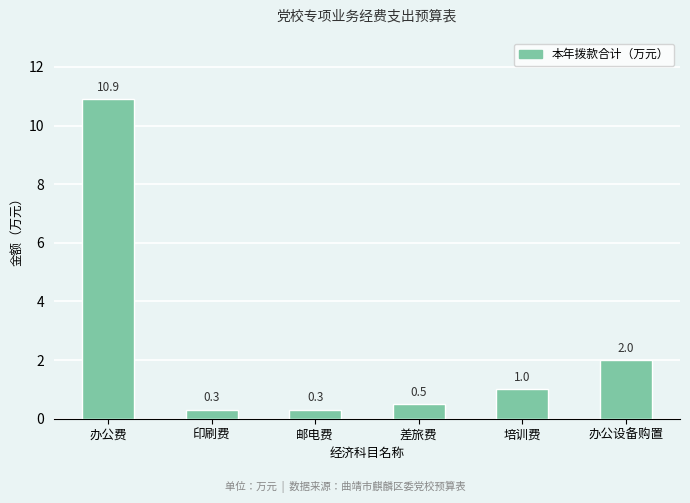

Is it true that the value at 办公设备购置 is 2.0?

True